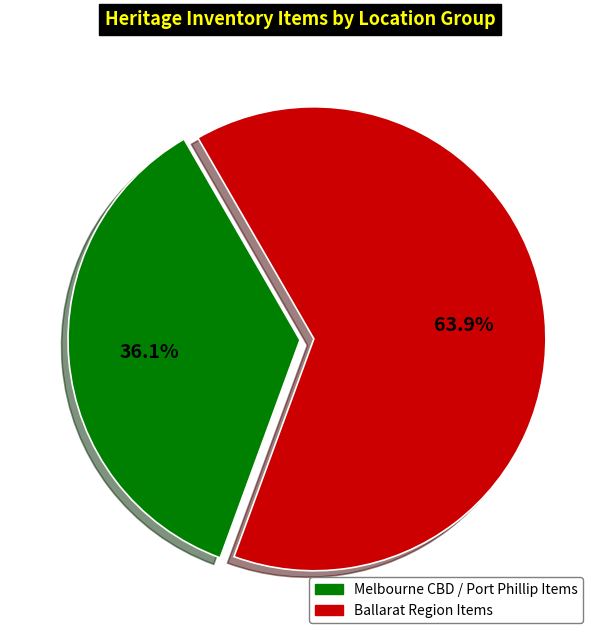

How many segments does this pie chart have?

2